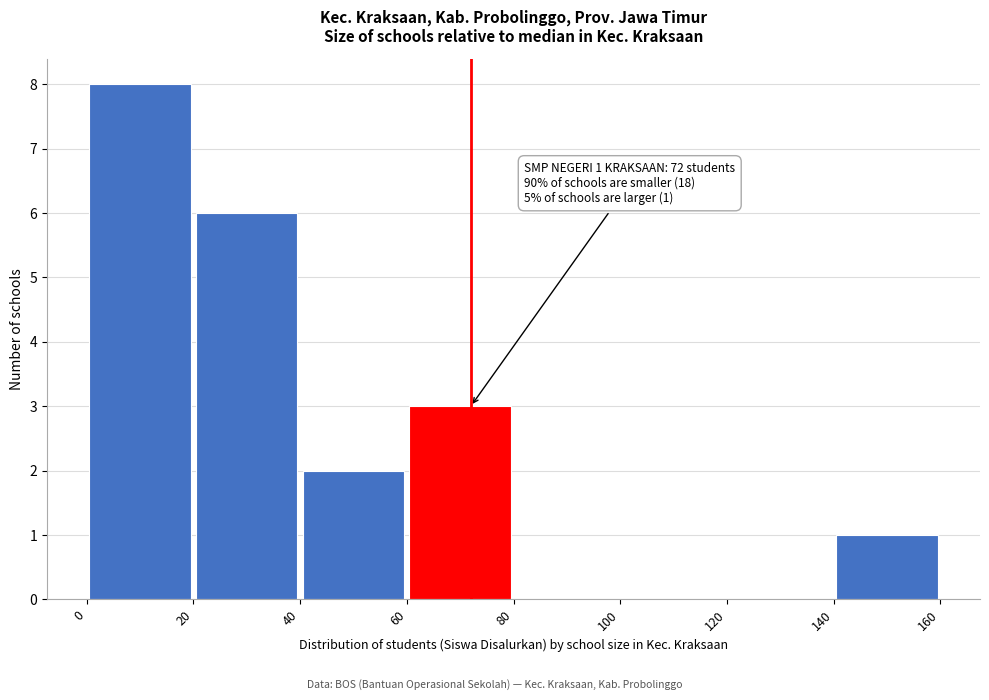

Which range on the x-axis has the tallest bar?

0 to 20